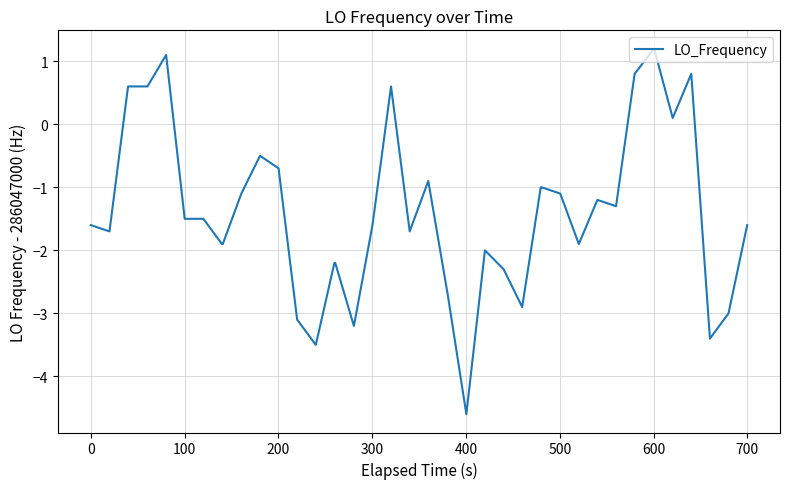

What is the minimum value shown in the chart?

-4.6